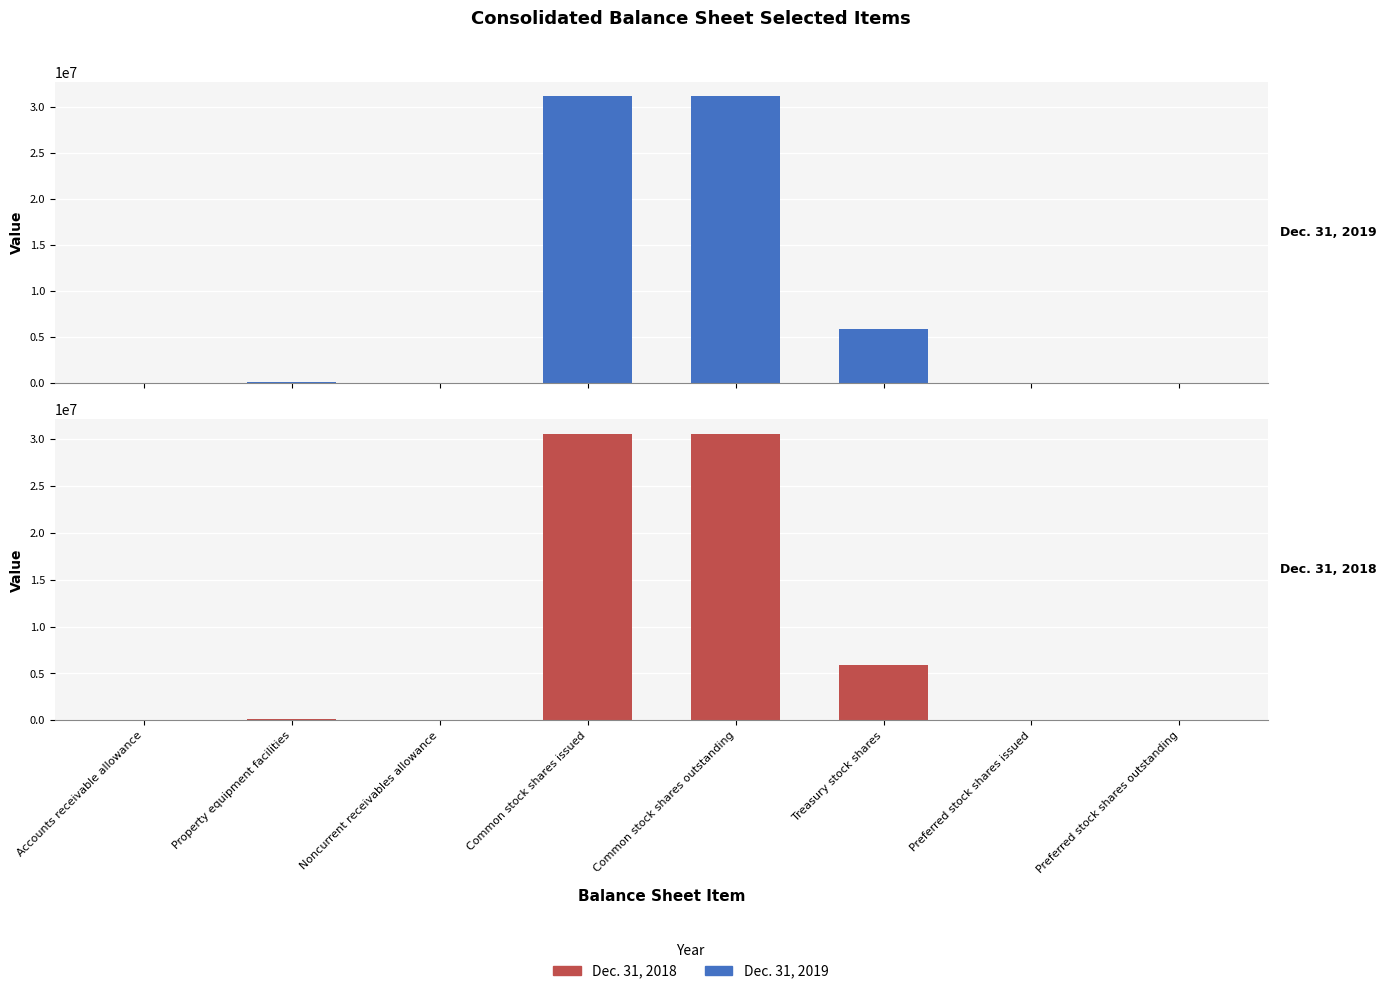

Is it true that Dec. 31, 2018 equals -17526295 at Preferred stock shares issued?

False